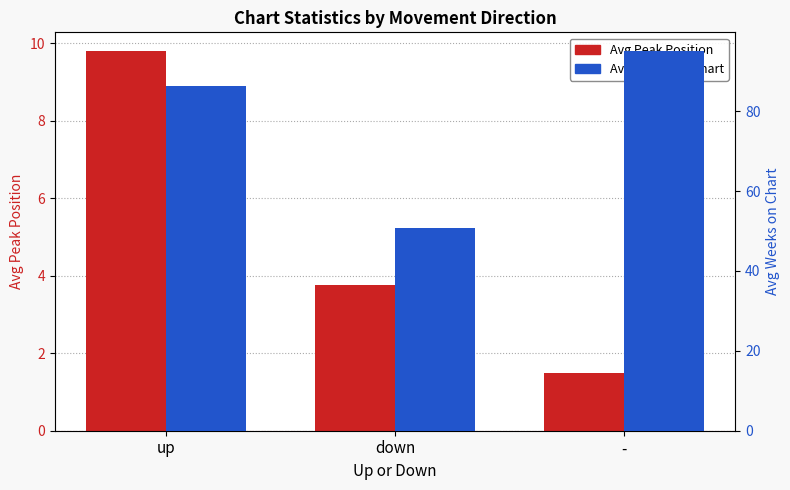

Which series has the largest range (max minus min)?

Avg Weeks on Chart